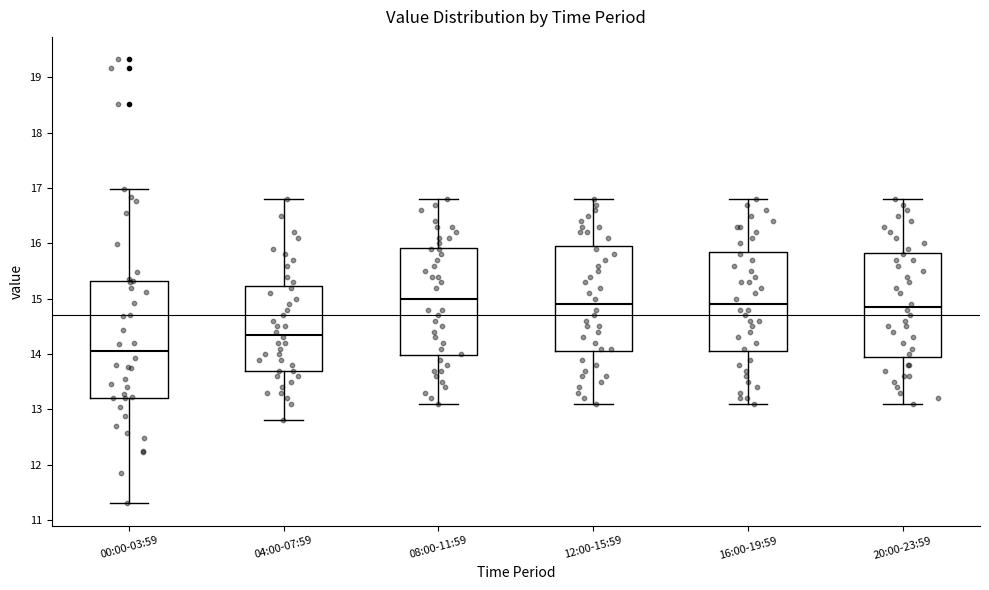

Where is the upper edge of the box for 20:00-23:59 on the y-axis? The values are not printed on the chart, so give them approximately, as read against the axis.

15.8